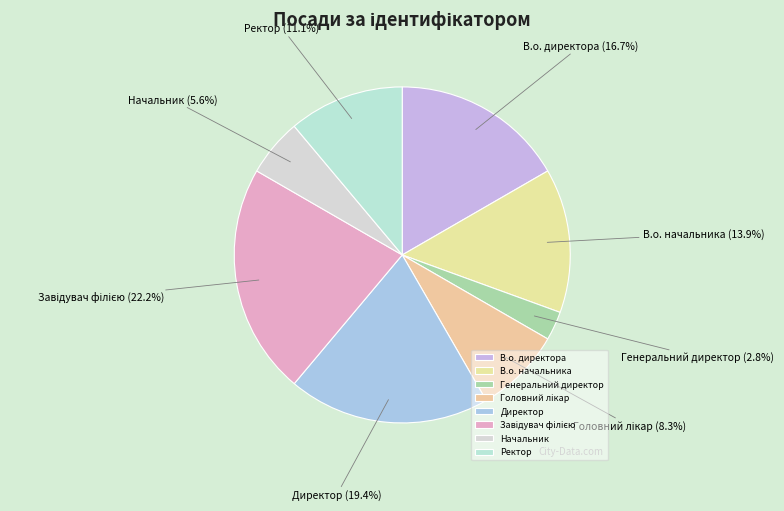

Count the number of slices in the pie.

8